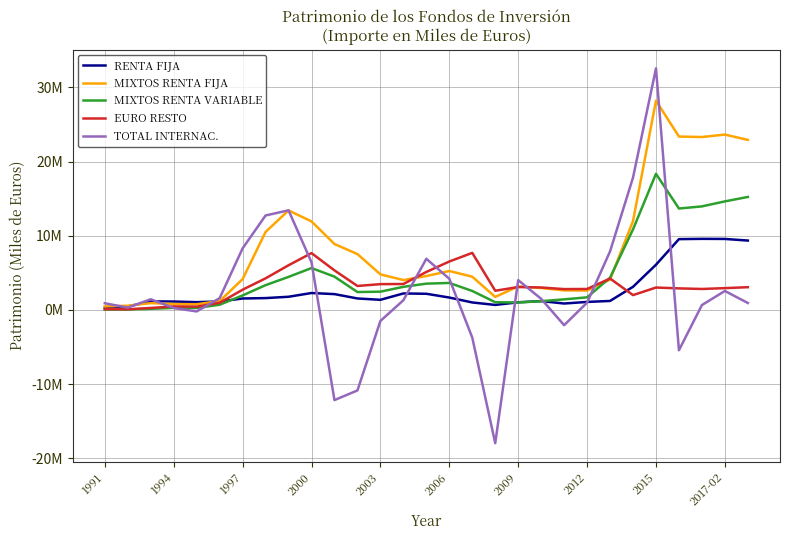

Reading right to left, what are all the values shown in this chart?

RENTA FIJA: 9354930	9571581	9584607	9546870	6094955	3117283	1208949	1076564	861893	1191515	1026426	673069	1004416	1668282	2176517	2219060	1362956	1544289	2130590	2278971	1773502	1594206	1541166	1134372	1047356	1129997	1148238	464819	281962
MIXTOS RENTA FIJA: 22927915	23649552	23315237	23381781	28220802	11995299	4091816	2607164	2639830	2951777	3162659	1754573	4478815	5249605	4568275	4026717	4793369	7532053	8886357	11938086	13416585	10518182	4153233	1188078	769237	796733	915647	565388	470336
MIXTOS RENTA VARIABLE: 15236968	14636920	13962556	13673075	18362311	10864802	4343563	1696934	1423032	1178345	1002689	1039992	2554965	3638022	3541882	3111652	2461172	2410082	4486603	5647074	4453702	3339596	1952360	701193	262214	278415	147560	58538	53135
EURO RESTO: 3063155	2938381	2824237	2903879	3016867	1997220	4231277	2825425	2807158	3025019	3087436	2585725	7691630	6528324	5118339	3495689	3476644	3230167	5329825	7661923	6022475	4259301	2724852	958907	445583	465962	265137	85000	101619
TOTAL INTERNAC.: 933886	2556249	654569	-5436822	32579360	17851697	7894361	981635	-2061257	1496014	4015948	-17977797	-3728016	4200550	6893690	1302187	-1486636	-10860700	-12161987	6424039	13431882	12737471	8300767	1585459	-204318	253665	1440490	310766	896574